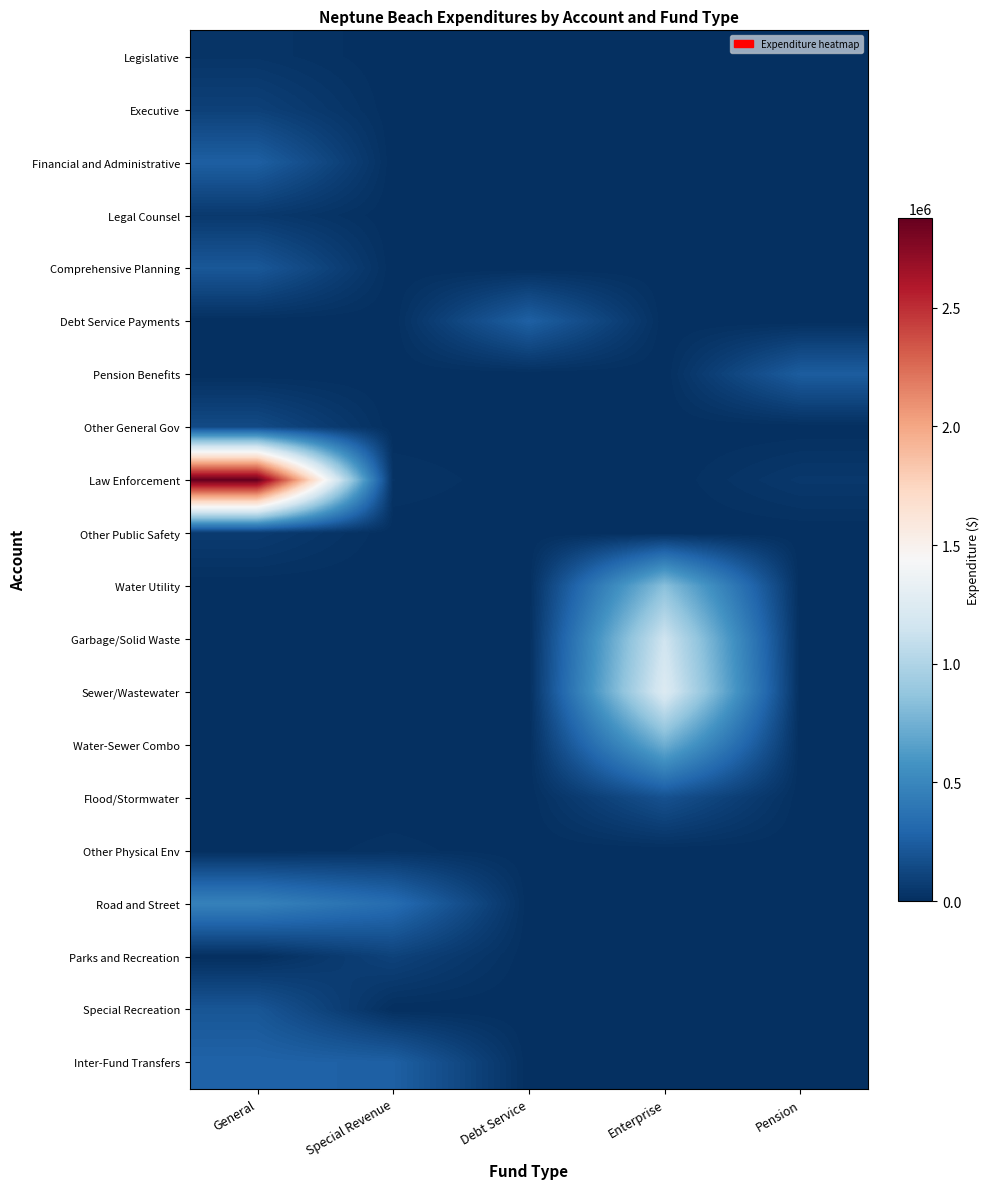

Reading right to left, transcribe all the data shown in this chart.

Legislative: Pension=0	Enterprise=0	Debt Service=0	Special Revenue=0	General=30599
Executive: Pension=0	Enterprise=0	Debt Service=0	Special Revenue=0	General=93587
Financial and Administrative: Pension=0	Enterprise=0	Debt Service=0	Special Revenue=0	General=258073
Legal Counsel: Pension=0	Enterprise=0	Debt Service=0	Special Revenue=0	General=53994
Comprehensive Planning: Pension=0	Enterprise=0	Debt Service=0	Special Revenue=0	General=216538
Debt Service Payments: Pension=0	Enterprise=0	Debt Service=263576	Special Revenue=0	General=0
Pension Benefits: Pension=244407	Enterprise=0	Debt Service=0	Special Revenue=0	General=0
Other General Gov: Pension=0	Enterprise=0	Debt Service=0	Special Revenue=0	General=145203
Law Enforcement: Pension=48849	Enterprise=0	Debt Service=0	Special Revenue=23072	General=2877240
Other Public Safety: Pension=0	Enterprise=0	Debt Service=0	Special Revenue=0	General=64921
Water Utility: Pension=0	Enterprise=838519	Debt Service=0	Special Revenue=0	General=0
Garbage/Solid Waste: Pension=0	Enterprise=1151134	Debt Service=0	Special Revenue=0	General=0
Sewer/Wastewater: Pension=0	Enterprise=1243164	Debt Service=0	Special Revenue=0	General=0
Water-Sewer Combo: Pension=0	Enterprise=736905	Debt Service=0	Special Revenue=0	General=0
Flood/Stormwater: Pension=0	Enterprise=182098	Debt Service=0	Special Revenue=0	General=0
Other Physical Env: Pension=0	Enterprise=0	Debt Service=0	Special Revenue=17042	General=0
Road and Street: Pension=0	Enterprise=0	Debt Service=0	Special Revenue=337750	General=469627
Parks and Recreation: Pension=0	Enterprise=0	Debt Service=0	Special Revenue=103753	General=0
Special Recreation: Pension=0	Enterprise=0	Debt Service=0	Special Revenue=0	General=207906
Inter-Fund Transfers: Pension=0	Enterprise=0	Debt Service=0	Special Revenue=263576	General=278576